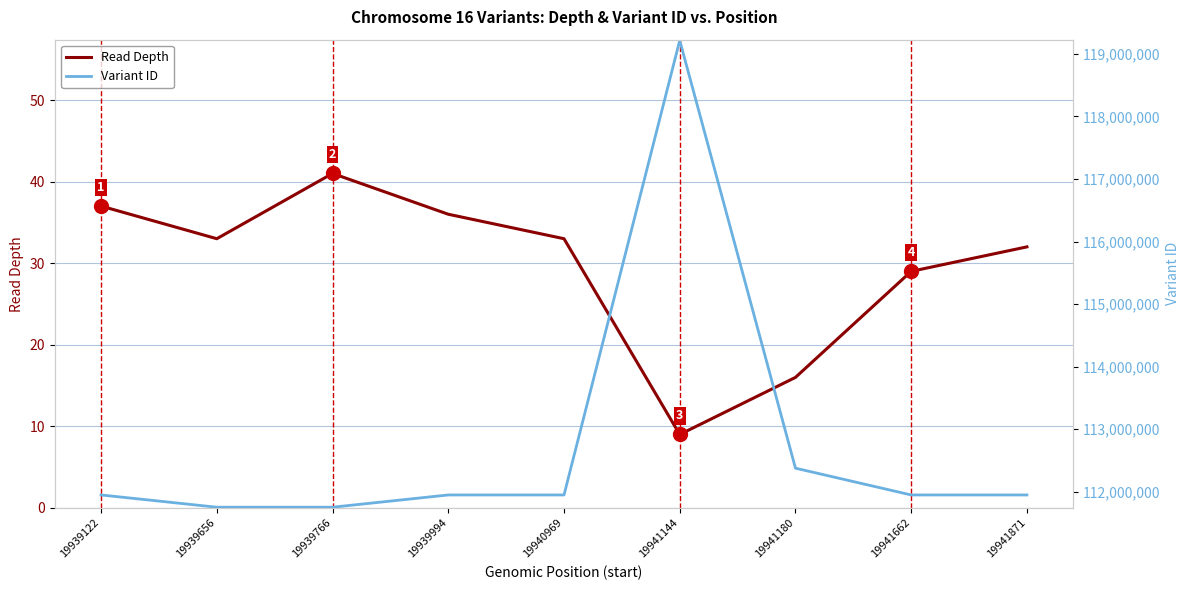

Rank the series by their maximum value, from highest to lowest.

Variant ID, Read Depth